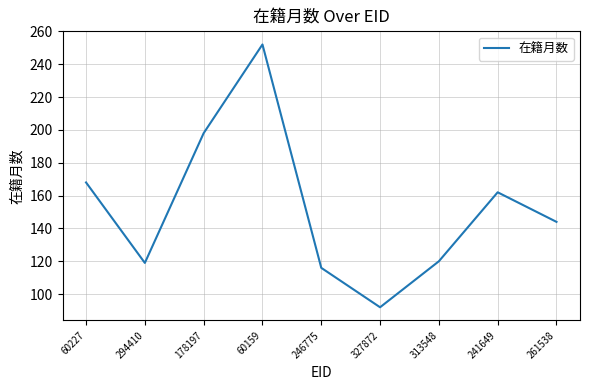

Is it true that the value at 313548 is 120?

True